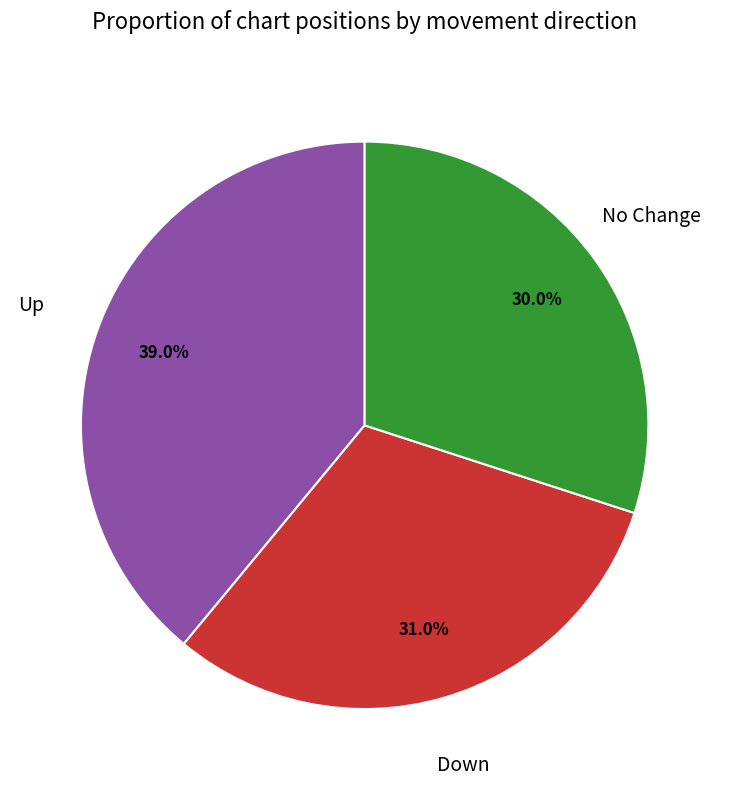

What is the ratio of the value at No Change to the value at Up?

0.8